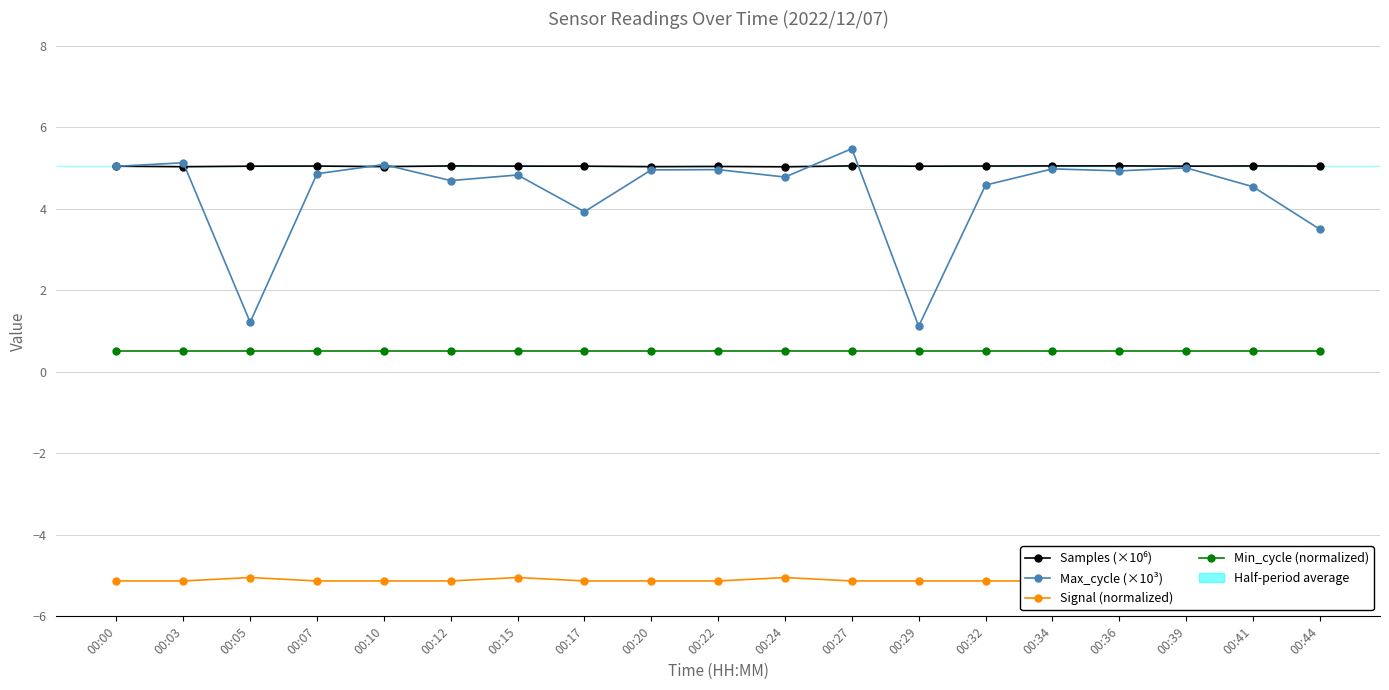

What is the sum of all Max_cycle (×10³) values?

83.5